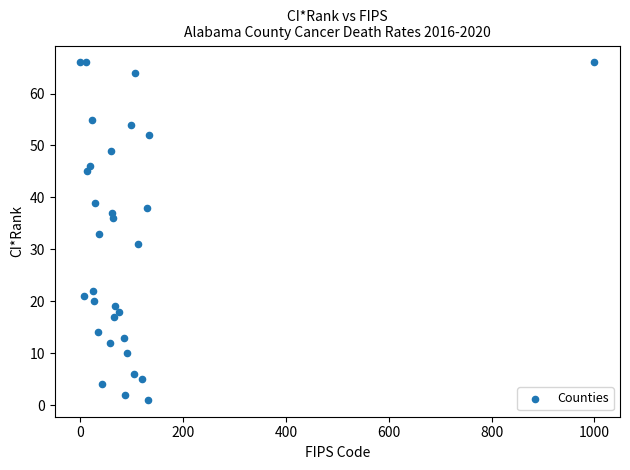

What is the range of X values (max minus min)?

1000